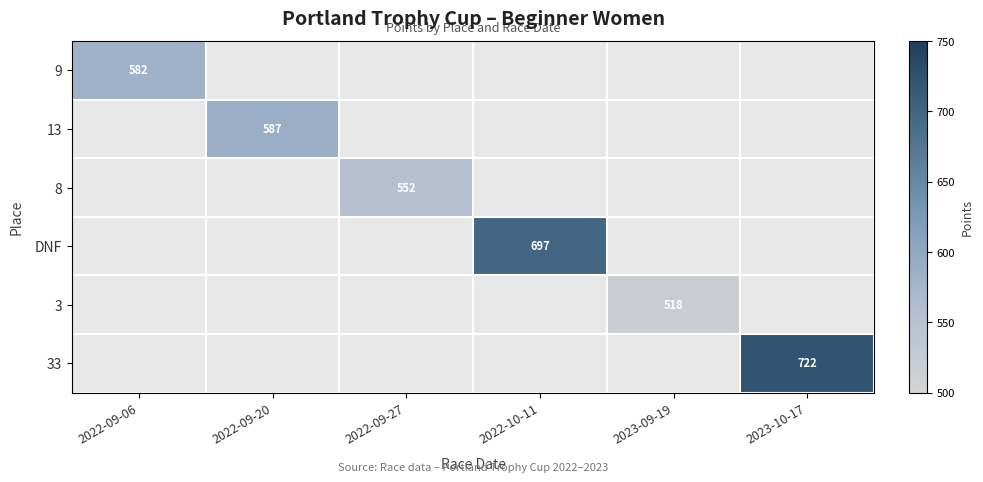

The value of 13 at 2022-09-20 is 587. True or false?

True